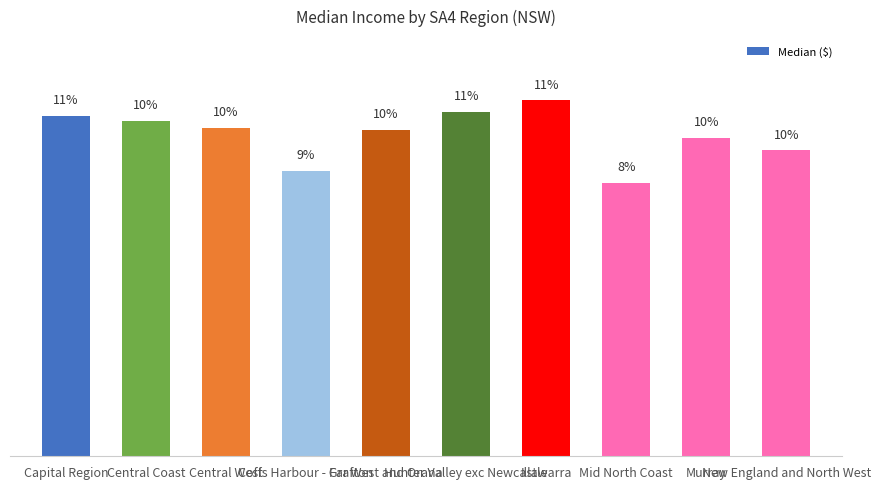

List the labels in order of value, largest first.

Illawarra, Hunter Valley exc Newcastle, Capital Region, Central Coast, Central West, Far West and Orana, Murray, New England and North West, Coffs Harbour - Grafton, Mid North Coast